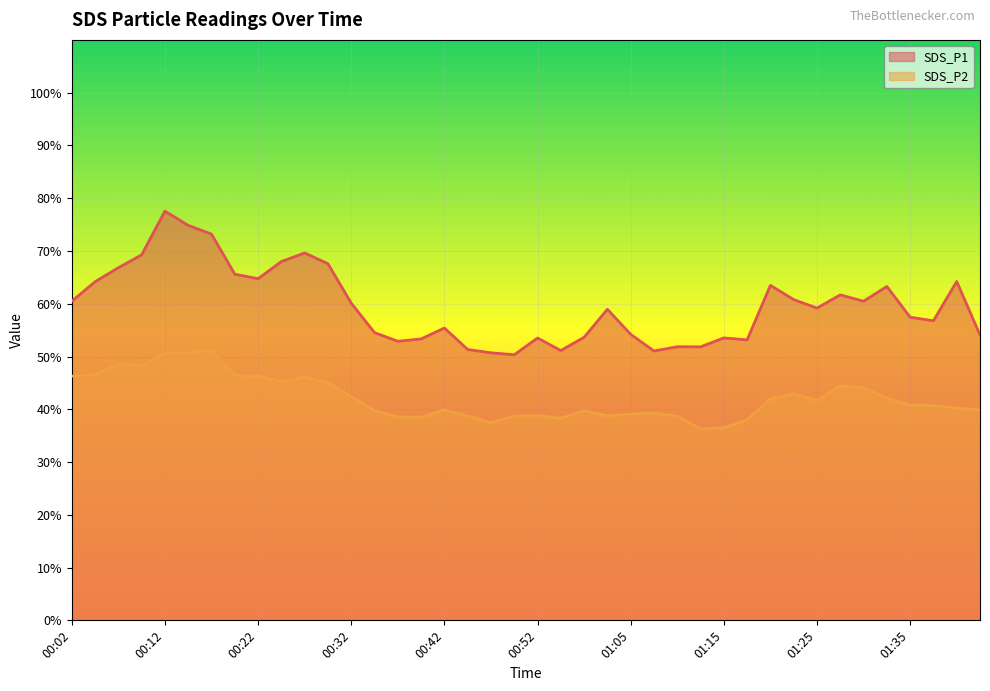

List the series in order of their overall mean, highest first.

SDS_P1, SDS_P2